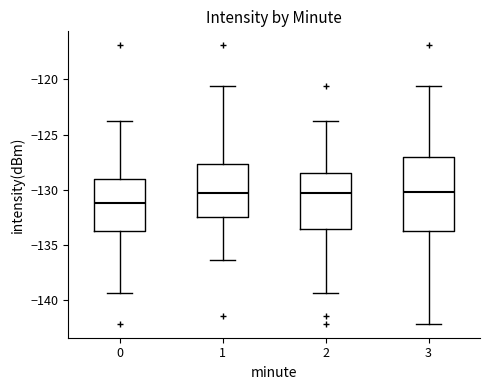

Reading left to right, read every box against the y-axis: the position of its median line, the range the box covers, and the ends of its whiskers. The values are not printed on the chart, so give them approximately, as read against the axis.

0: median -131.0, box -133.5 to -129.0, whiskers -139.5 to -124.0
1: median -130.5, box -132.5 to -127.5, whiskers -136.5 to -120.5
2: median -130.5, box -133.5 to -128.5, whiskers -139.5 to -124.0
3: median -130.0, box -133.5 to -127.0, whiskers -142.0 to -120.5